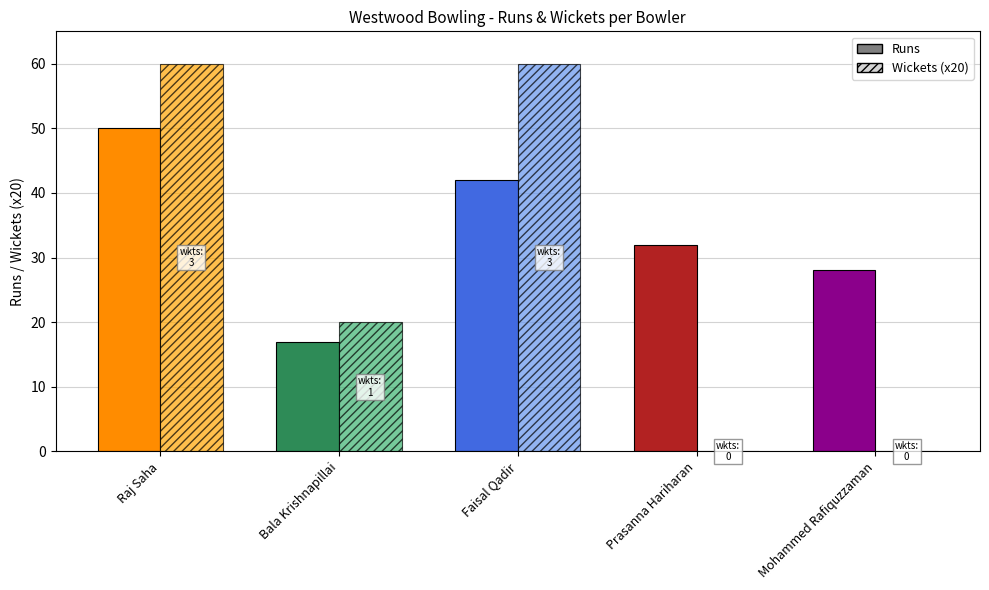

At which label does Wickets reach its peak?

Raj Saha